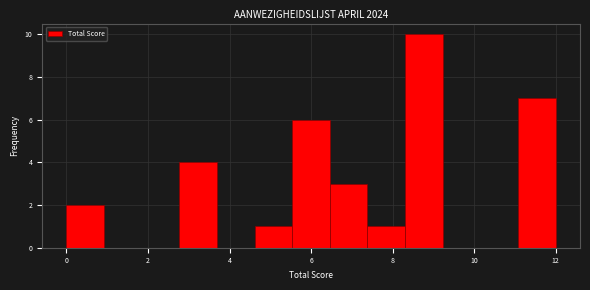

How tall is the bar that spans 7.4 to 8.4 on the x-axis? Neither the bar edges nor the heights are printed on the chart, so give them approximately, as read against the axes.

1